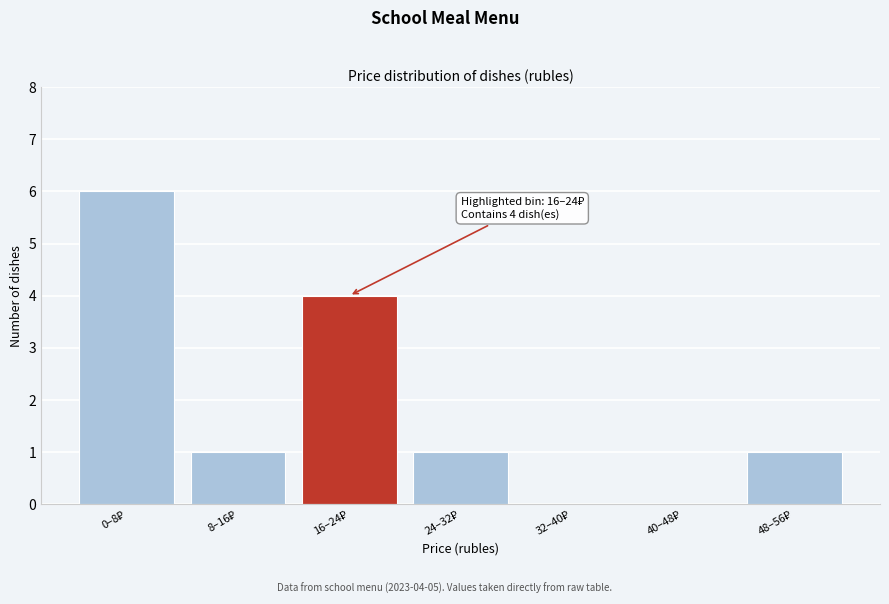

What is the maximum value shown in the chart?

6